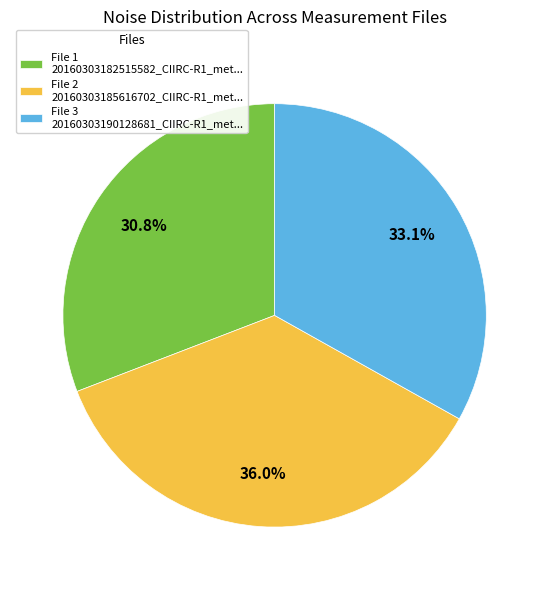

Approximately how many times larger is the value at File 1 20160303182515582_CIIRC-R1_met... compared to File 2 20160303185616702_CIIRC-R1_met...?

0.9